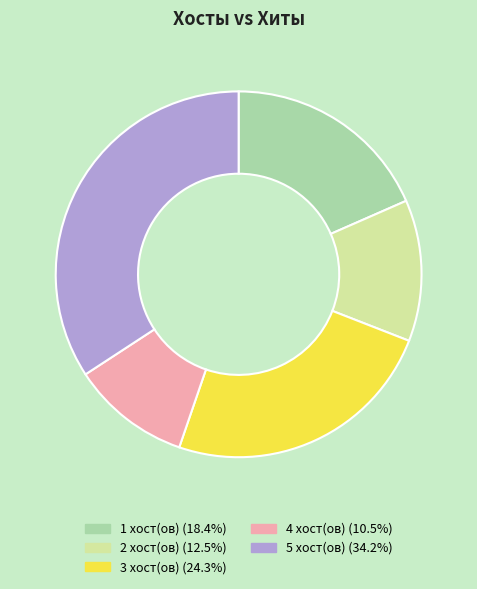

Does 5 хост(ов) (34.2%) account for over 50% of the chart?

No